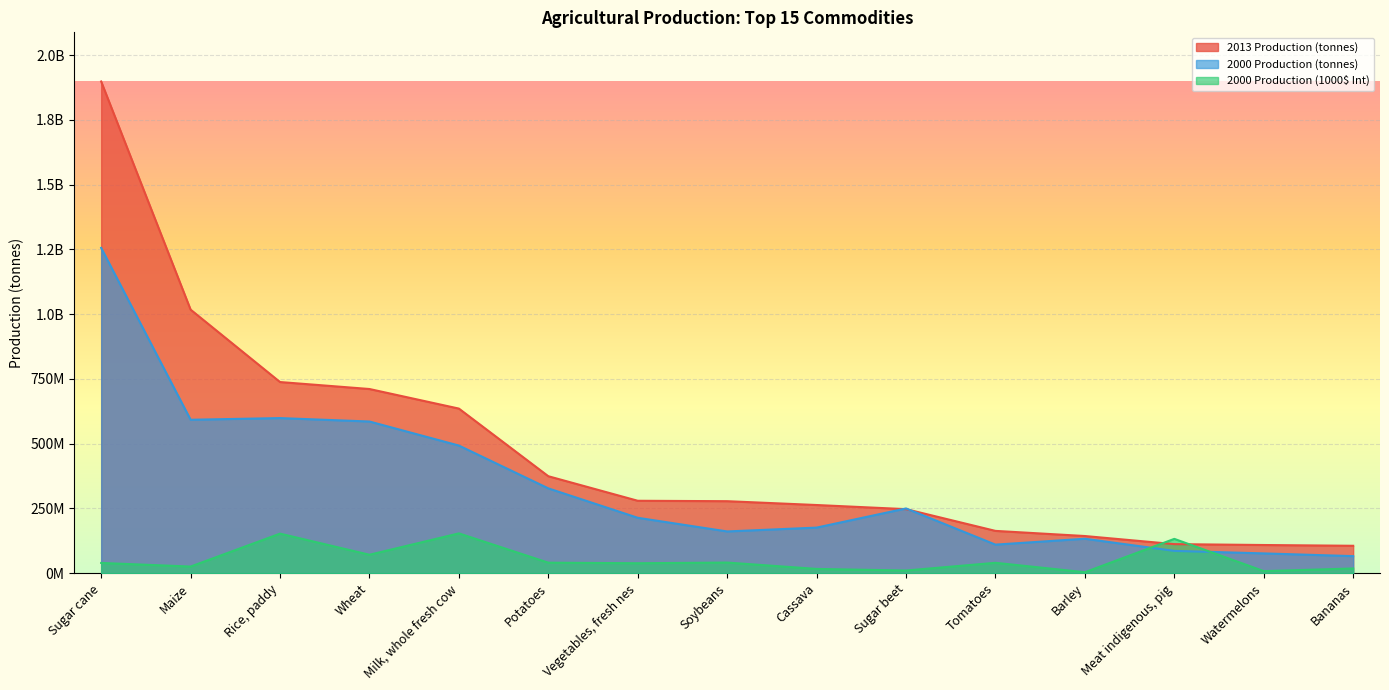

Which has a higher value, Meat indigenous, pig or Cassava?

Cassava